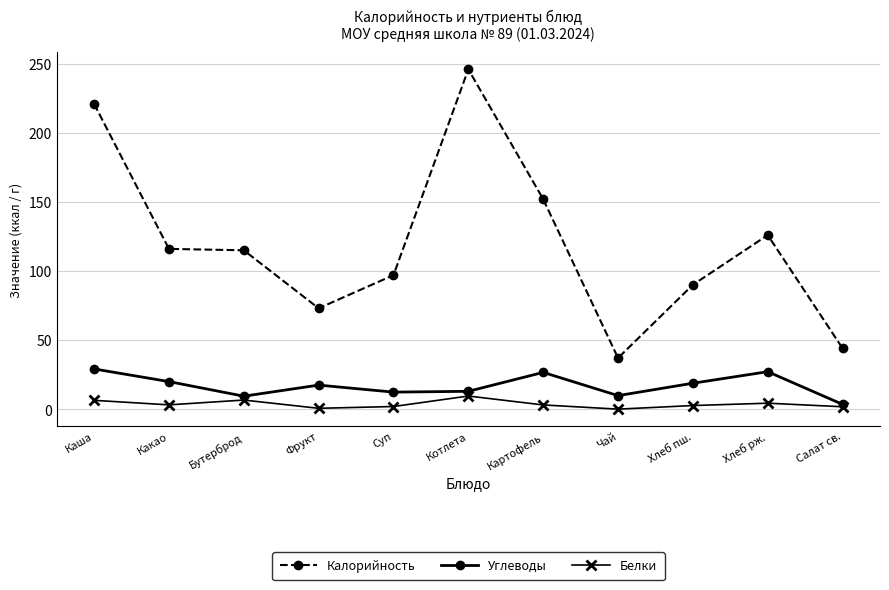

How many lines are shown in the chart?

3